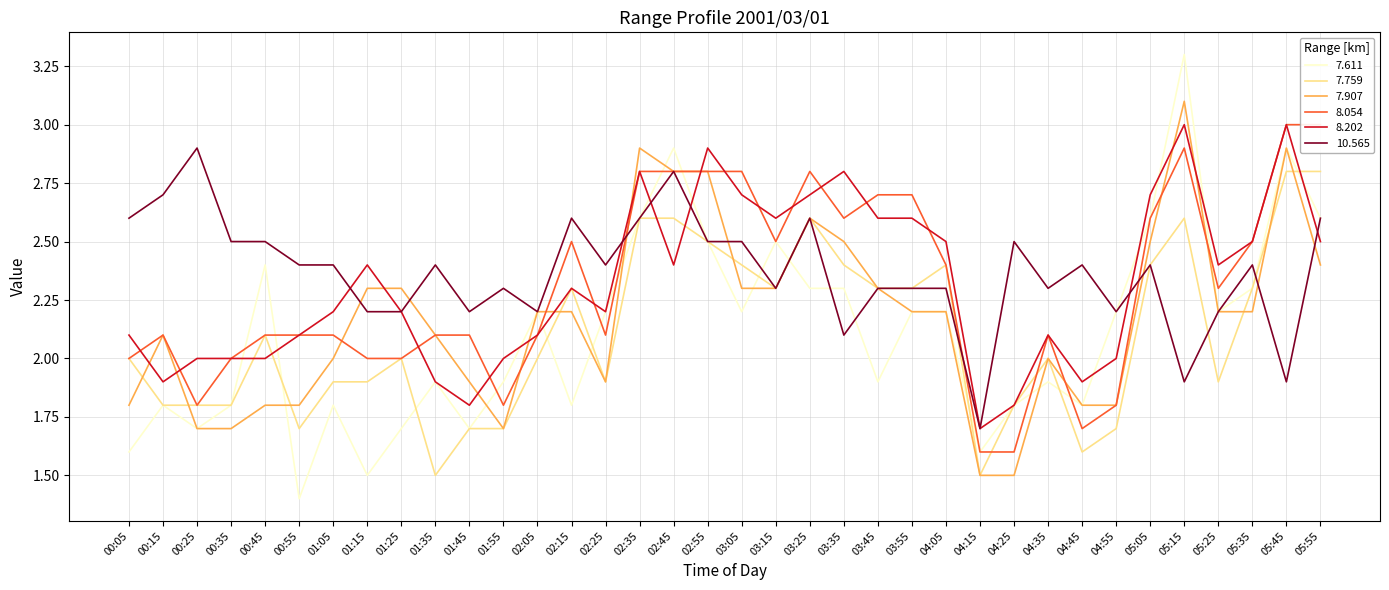

Reading left to right, extract all data points from this chart.

7.611: 00:05=1.6	00:15=1.8	00:25=1.7	00:35=1.8	00:45=2.4	00:55=1.4	01:05=1.8	01:15=1.5	01:25=1.7	01:35=1.9	01:45=1.7	01:55=1.9	02:05=2.2	02:15=1.8	02:25=2.2	02:35=2.6	02:45=2.9	02:55=2.5	03:05=2.2	03:15=2.5	03:25=2.3	03:35=2.3	03:45=1.9	03:55=2.2	04:05=2.2	04:15=1.6	04:25=1.8	04:35=1.9	04:45=1.8	04:55=2.2	05:05=2.6	05:15=3.3	05:25=2.2	05:35=2.3	05:45=2.9	05:55=2.6
7.759: 00:05=2.0	00:15=1.8	00:25=1.8	00:35=1.8	00:45=2.1	00:55=1.7	01:05=1.9	01:15=1.9	01:25=2.0	01:35=1.5	01:45=1.7	01:55=1.7	02:05=2.0	02:15=2.3	02:25=1.9	02:35=2.6	02:45=2.6	02:55=2.5	03:05=2.4	03:15=2.3	03:25=2.6	03:35=2.4	03:45=2.3	03:55=2.3	04:05=2.4	04:15=1.5	04:25=1.8	04:35=2.0	04:45=1.6	04:55=1.7	05:05=2.4	05:15=2.6	05:25=1.9	05:35=2.3	05:45=2.8	05:55=2.8
7.907: 00:05=1.8	00:15=2.1	00:25=1.7	00:35=1.7	00:45=1.8	00:55=1.8	01:05=2.0	01:15=2.3	01:25=2.3	01:35=2.1	01:45=1.9	01:55=1.7	02:05=2.2	02:15=2.2	02:25=1.9	02:35=2.9	02:45=2.8	02:55=2.8	03:05=2.3	03:15=2.3	03:25=2.6	03:35=2.5	03:45=2.3	03:55=2.2	04:05=2.2	04:15=1.5	04:25=1.5	04:35=2.0	04:45=1.8	04:55=1.8	05:05=2.5	05:15=3.1	05:25=2.2	05:35=2.2	05:45=2.9	05:55=2.4
8.054: 00:05=2.0	00:15=2.1	00:25=1.8	00:35=2.0	00:45=2.1	00:55=2.1	01:05=2.1	01:15=2.0	01:25=2.0	01:35=2.1	01:45=2.1	01:55=1.8	02:05=2.1	02:15=2.5	02:25=2.1	02:35=2.8	02:45=2.8	02:55=2.8	03:05=2.8	03:15=2.5	03:25=2.8	03:35=2.6	03:45=2.7	03:55=2.7	04:05=2.4	04:15=1.6	04:25=1.6	04:35=2.1	04:45=1.7	04:55=1.8	05:05=2.6	05:15=2.9	05:25=2.3	05:35=2.5	05:45=3.0	05:55=3.0
8.202: 00:05=2.1	00:15=1.9	00:25=2.0	00:35=2.0	00:45=2.0	00:55=2.1	01:05=2.2	01:15=2.4	01:25=2.2	01:35=1.9	01:45=1.8	01:55=2.0	02:05=2.1	02:15=2.3	02:25=2.2	02:35=2.8	02:45=2.4	02:55=2.9	03:05=2.7	03:15=2.6	03:25=2.7	03:35=2.8	03:45=2.6	03:55=2.6	04:05=2.5	04:15=1.7	04:25=1.8	04:35=2.1	04:45=1.9	04:55=2.0	05:05=2.7	05:15=3.0	05:25=2.4	05:35=2.5	05:45=3.0	05:55=2.5
10.565: 00:05=2.6	00:15=2.7	00:25=2.9	00:35=2.5	00:45=2.5	00:55=2.4	01:05=2.4	01:15=2.2	01:25=2.2	01:35=2.4	01:45=2.2	01:55=2.3	02:05=2.2	02:15=2.6	02:25=2.4	02:35=2.6	02:45=2.8	02:55=2.5	03:05=2.5	03:15=2.3	03:25=2.6	03:35=2.1	03:45=2.3	03:55=2.3	04:05=2.3	04:15=1.7	04:25=2.5	04:35=2.3	04:45=2.4	04:55=2.2	05:05=2.4	05:15=1.9	05:25=2.2	05:35=2.4	05:45=1.9	05:55=2.6